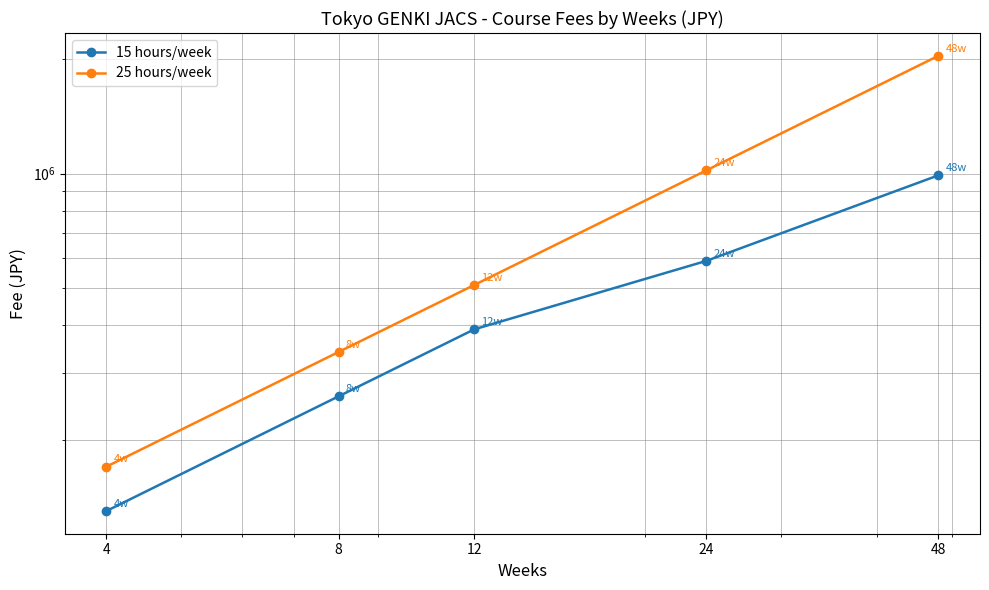

True or false: 15 hours/week and 25 hours/week intersect in this chart.

False